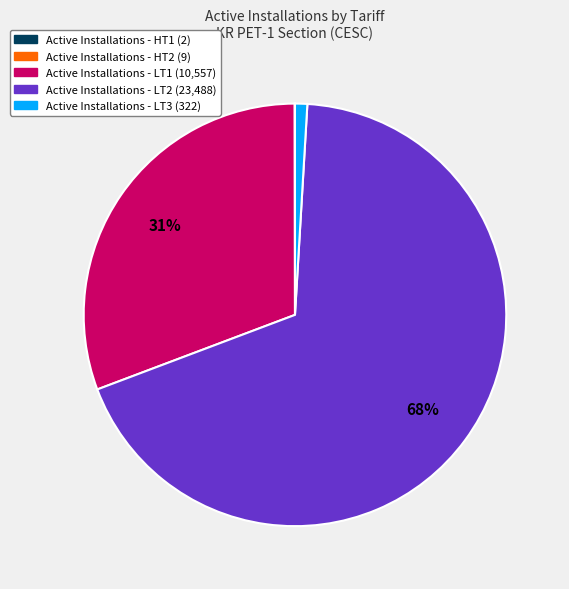

To the nearest percent, what is the average slice percentage?

20%